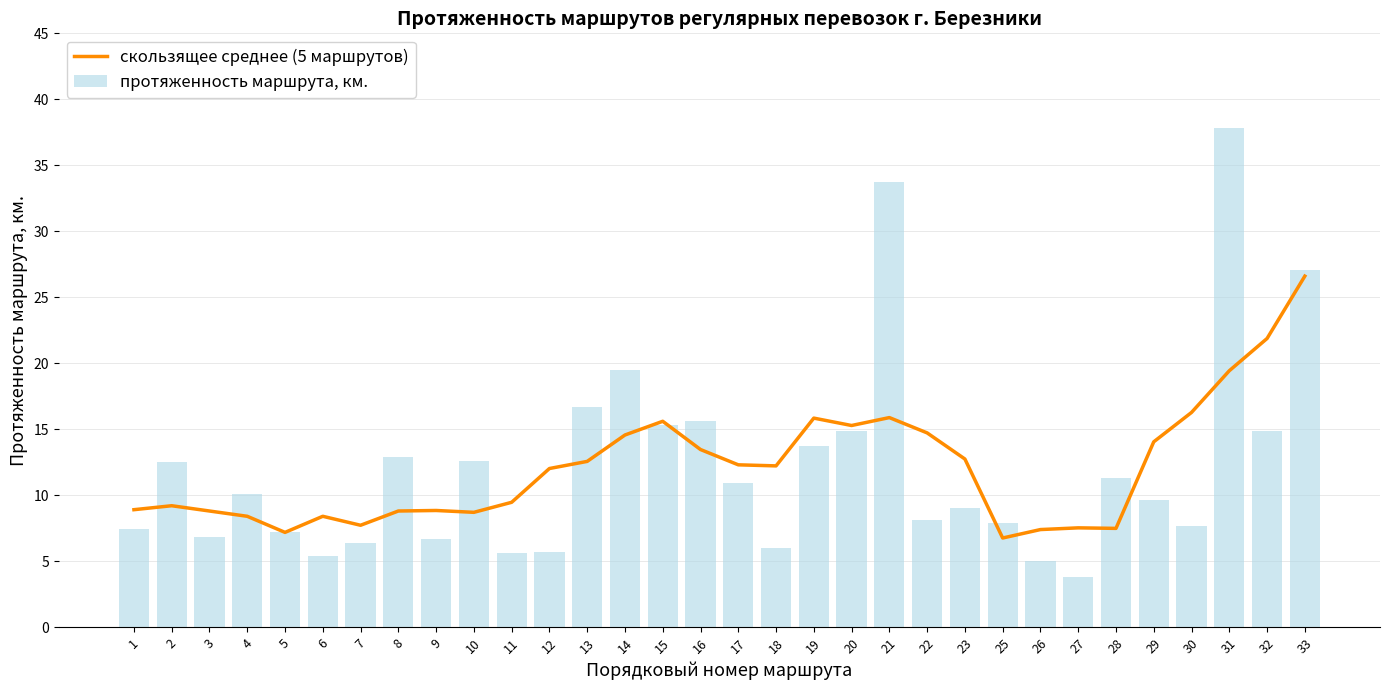

Is the value of протяженность маршрута, км. at 31 greater than the value of скользящее среднее (5 маршрутов) at 33?

Yes